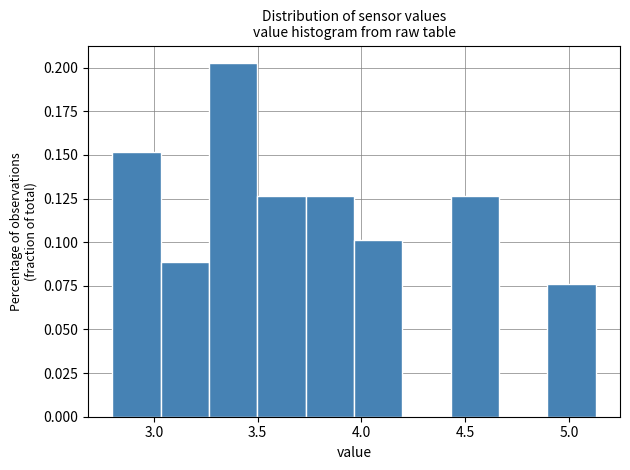

Reading left to right, transcribe this chart: for each bar, give the range it covers on the x-axis and its height. Neither the bar edges nor the heights are printed on the chart, so give them approximately, as read against the axes.

2.80 to 3.05: 0.150
3.05 to 3.25: 0.090
3.25 to 3.50: 0.205
3.50 to 3.75: 0.125
3.75 to 3.95: 0.125
3.95 to 4.20: 0.100
4.20 to 4.45: 0
4.45 to 4.65: 0.125
4.65 to 4.90: 0
4.90 to 5.15: 0.075